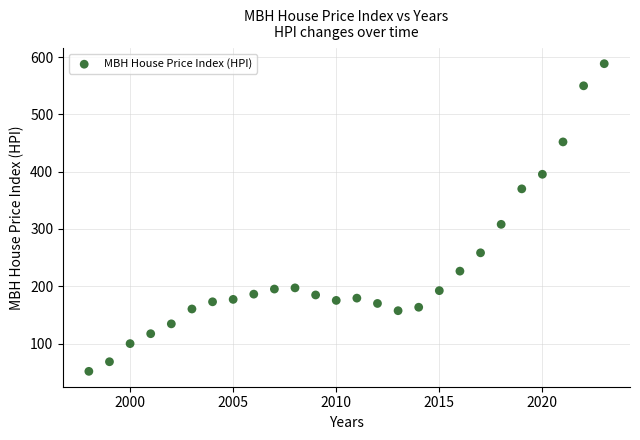

What is the range of Y values (max minus min)?

536.8